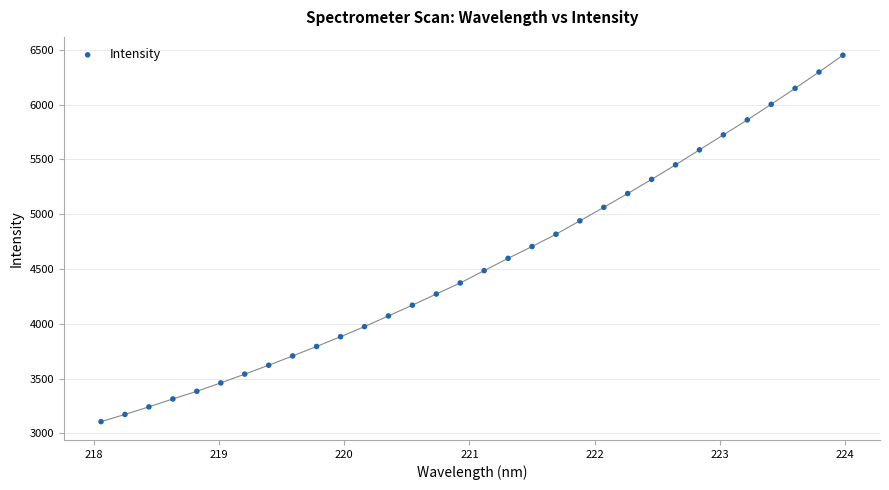

What is the range of X values (max minus min)?

5.9